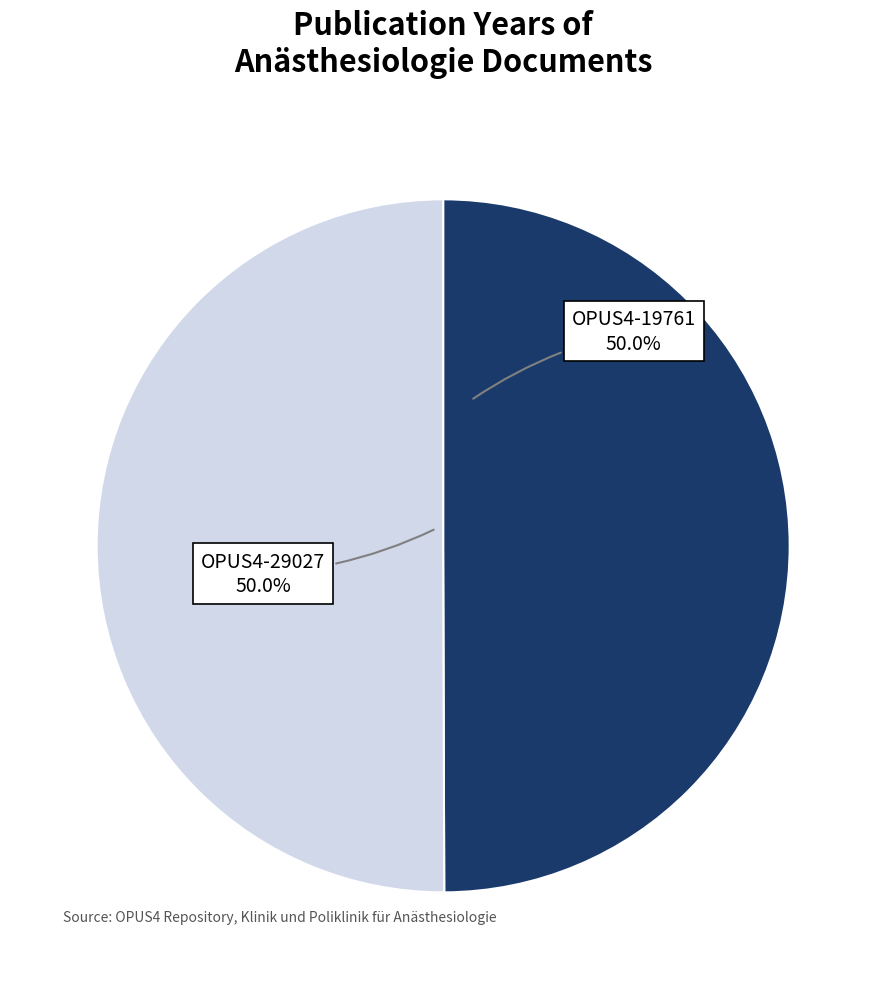

How many segments does this pie chart have?

2